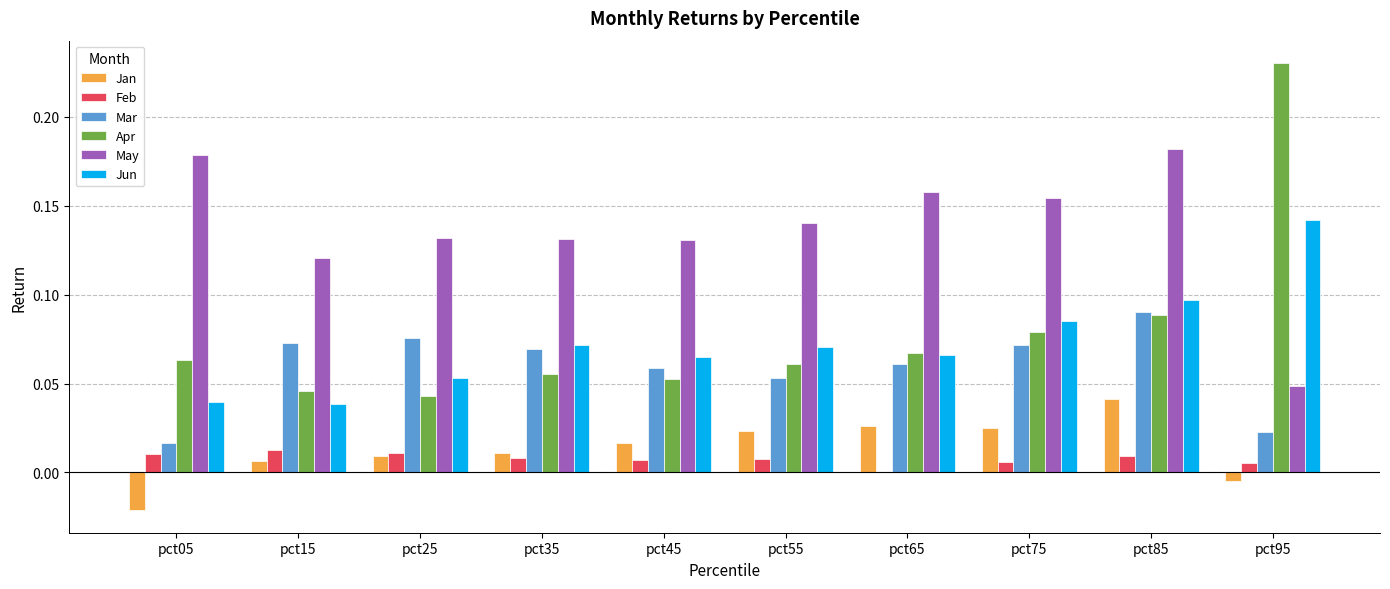

Which category has the highest value across all series?

pct95